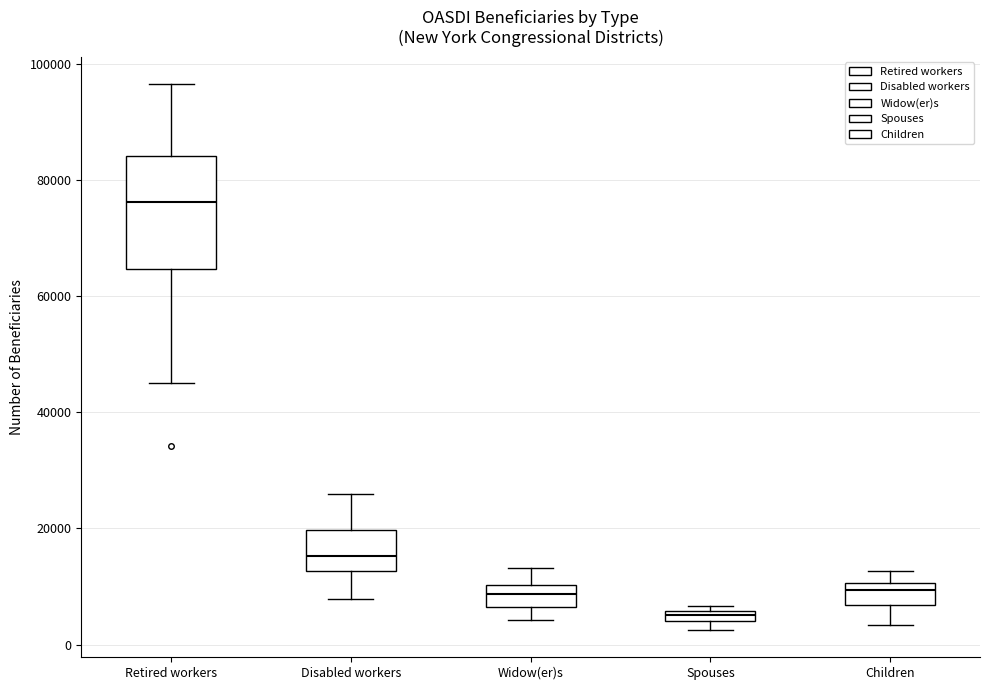

Where is the lower edge of the box for Spouses on the y-axis? The values are not printed on the chart, so give them approximately, as read against the axis.

4000